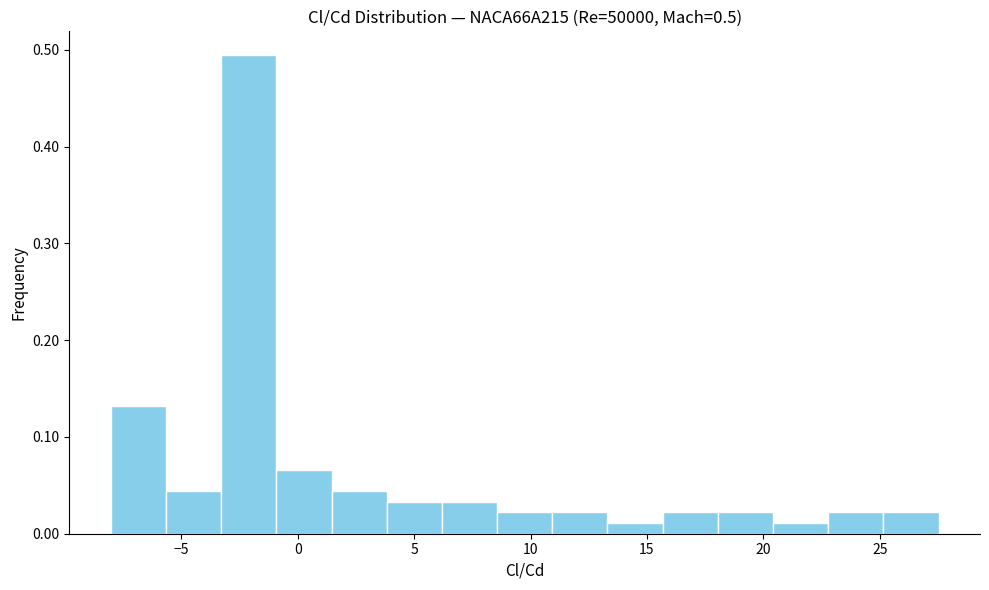

How tall is the bar that spans 23.0 to 25.0 on the x-axis? Neither the bar edges nor the heights are printed on the chart, so give them approximately, as read against the axes.

0.02